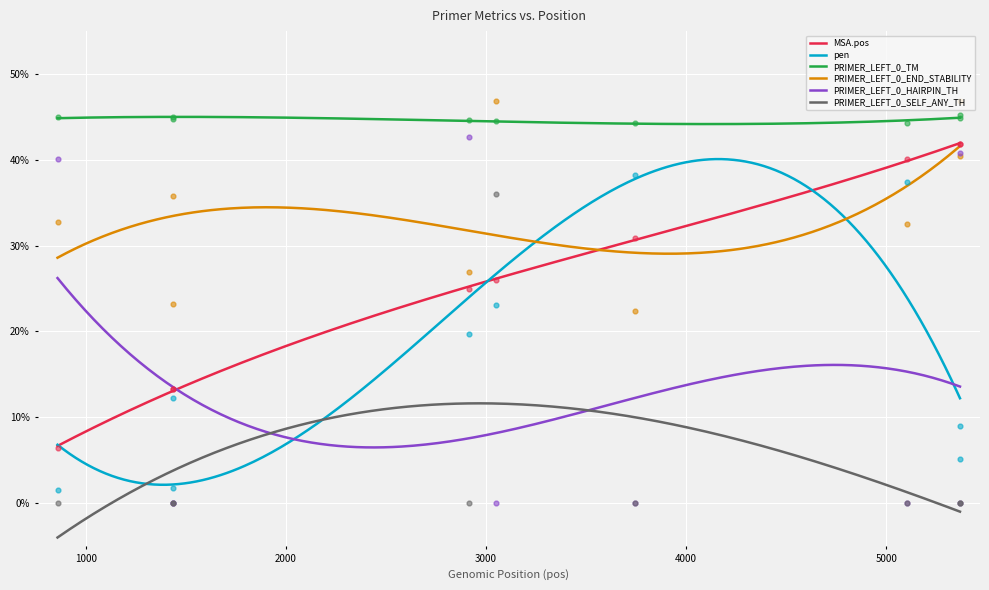

Which series has the largest total across all categories?

PRIMER_LEFT_0_TM